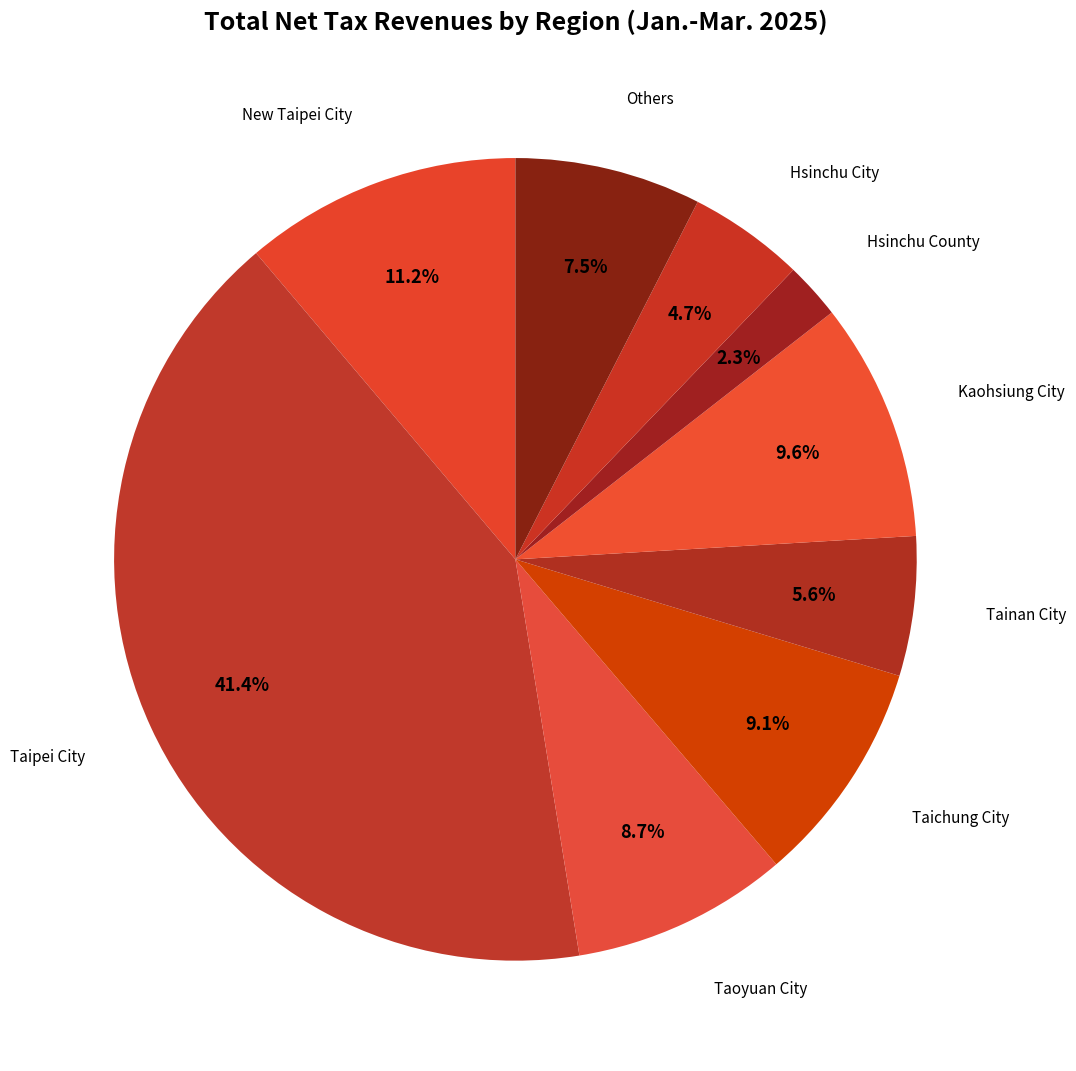

How many slices are in this pie chart?

9